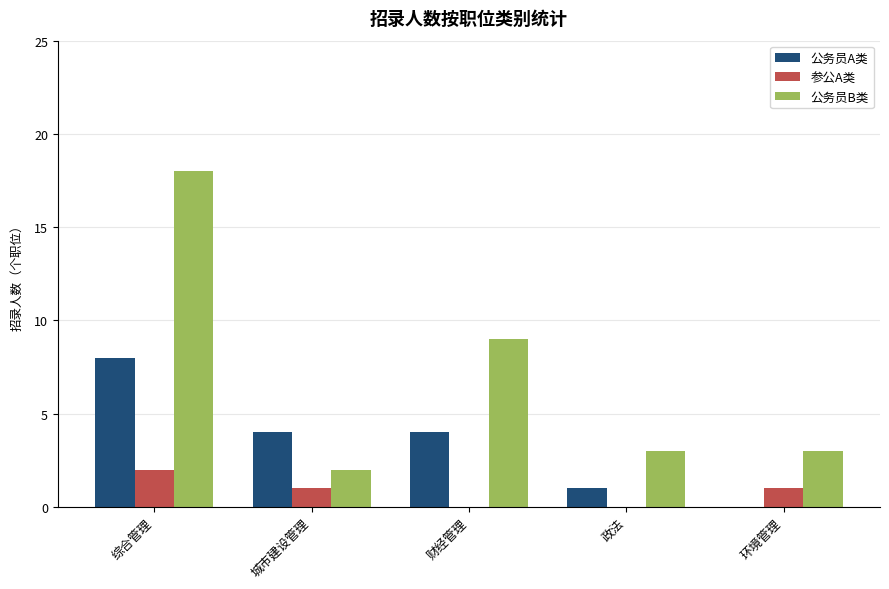

Reading left to right, what are all the values shown in this chart?

公务员A类: 综合管理=8	城市建设管理=4	财经管理=4	政法=1	环境管理=0
参公A类: 综合管理=2	城市建设管理=1	财经管理=0	政法=0	环境管理=1
公务员B类: 综合管理=18	城市建设管理=2	财经管理=9	政法=3	环境管理=3